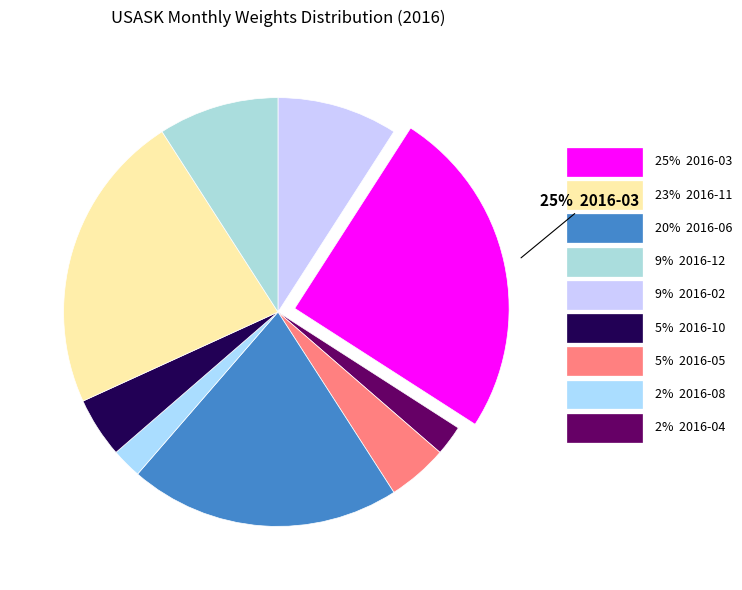

How many slices are in this pie chart?

9